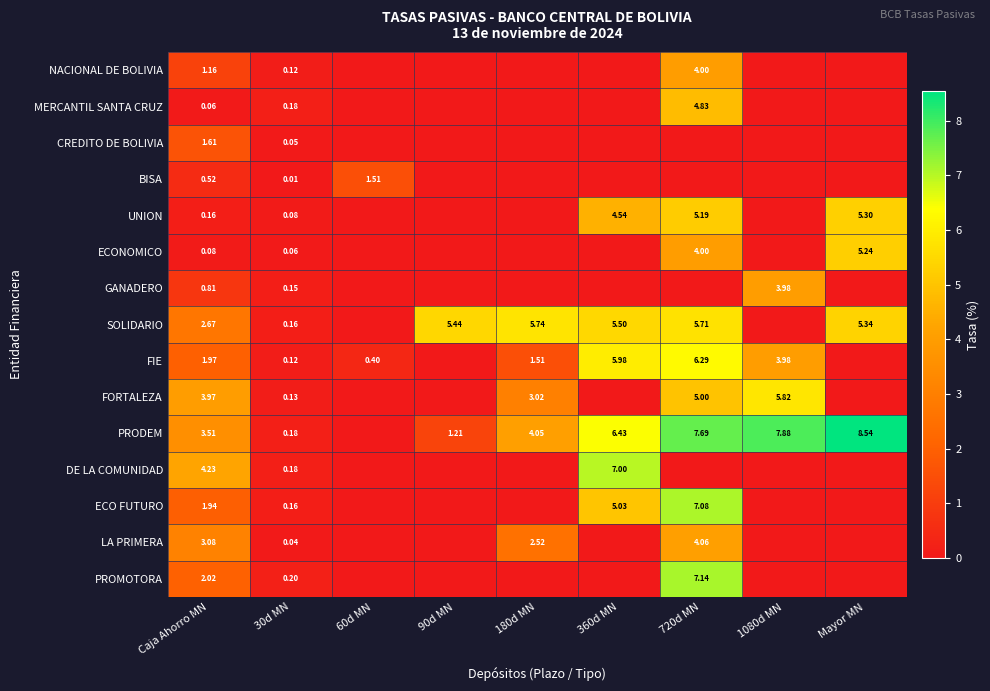

What is the spread (max minus min) of values at 180d MN?

5.7